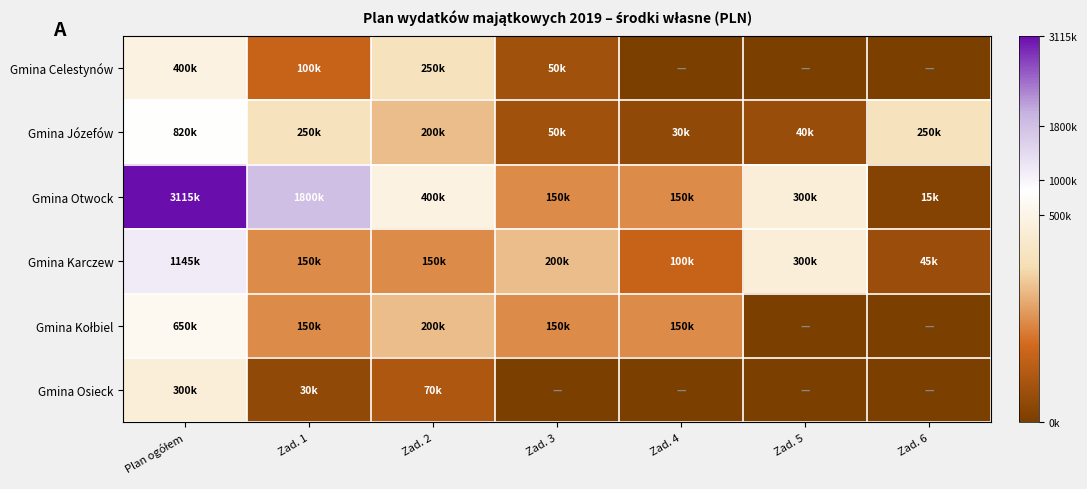

Which series changed the most between Plan ogółem and Zad. 3?

Gmina Otwock